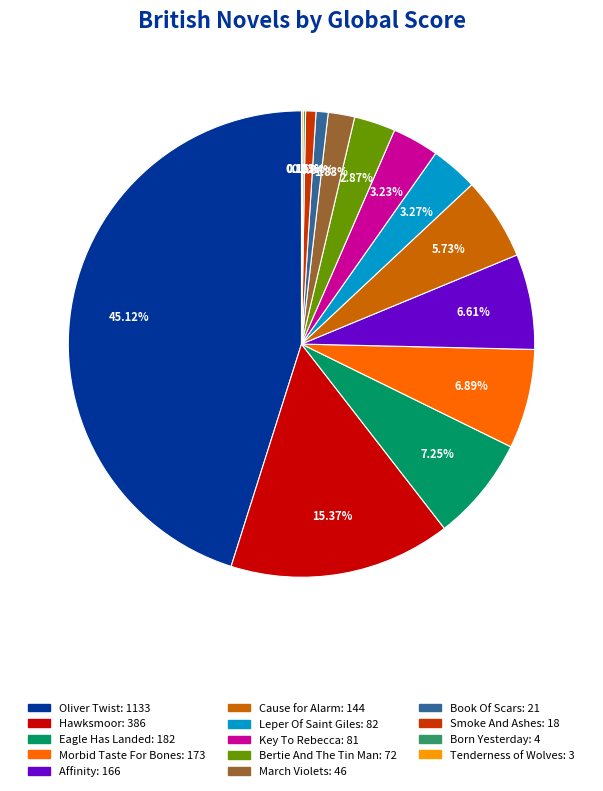

To the nearest percent, what is the difference between the largest and smallest slice percentages?

45%